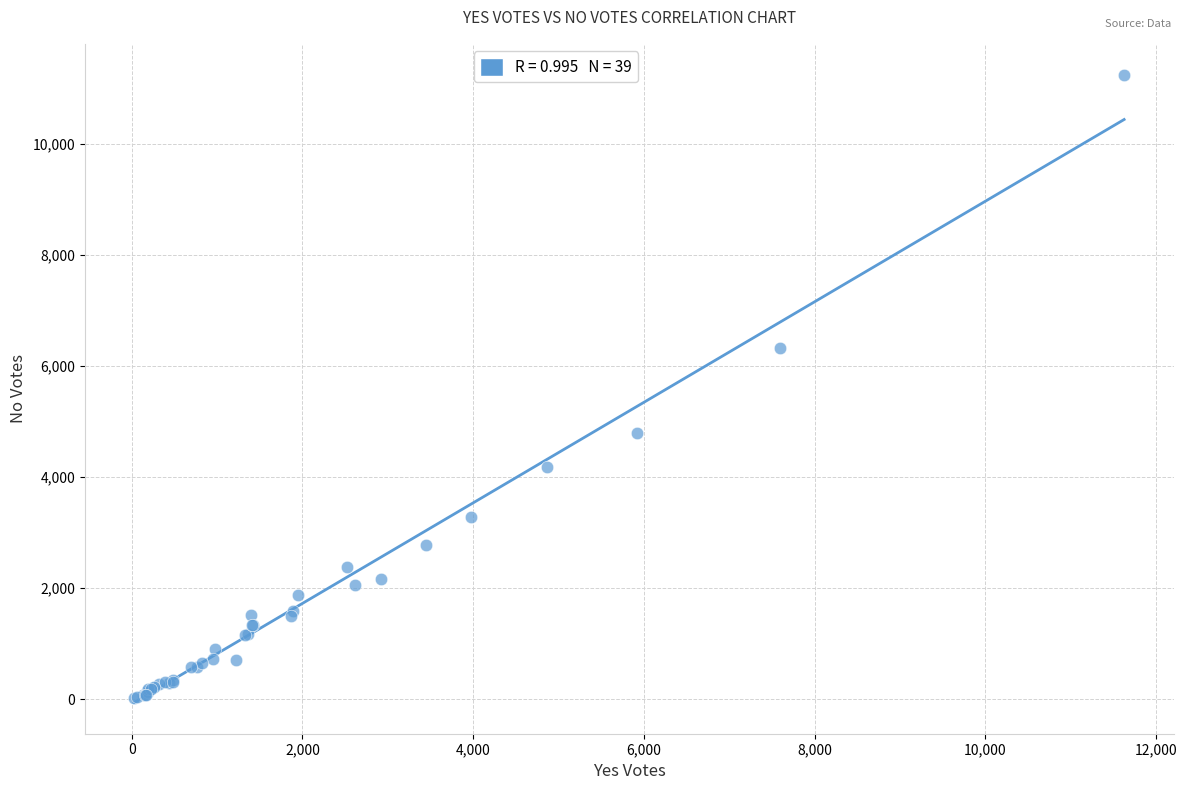

What Y value in the scatter plot is closest to 5631?

6319